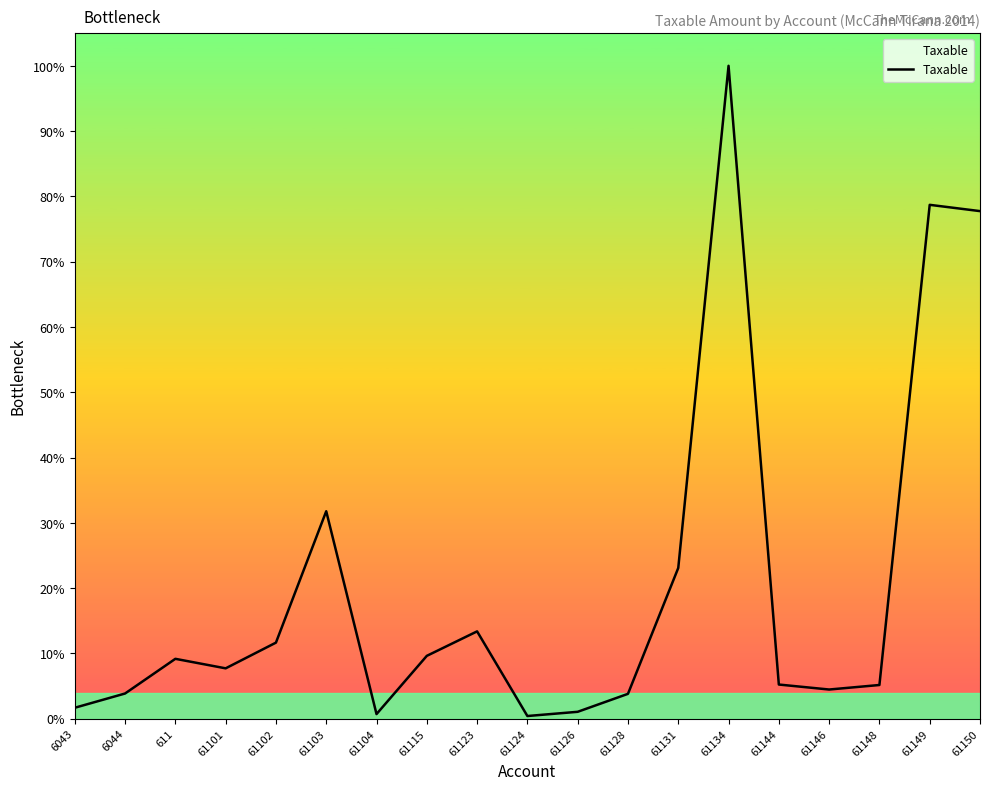

Where is the data nearest to the value 7474836?

61103